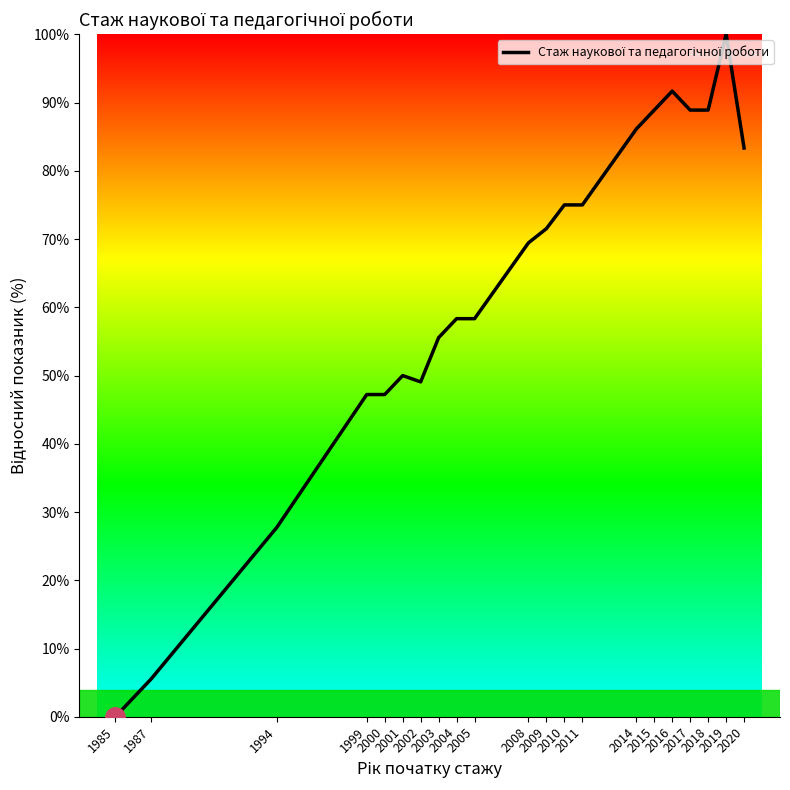

Reading right to left, extract all data points from this chart.

2020=83.3	2019=100.0	2018=88.9	2017=88.9	2016=91.7	2015=88.9	2014=86.1	2011=75.0	2010=75.0	2009=71.5	2008=69.4	2005=58.3	2004=58.3	2003=55.6	2002=49.1	2001=50.0	2000=47.2	1999=47.2	1994=27.8	1987=5.6	1985=0.0